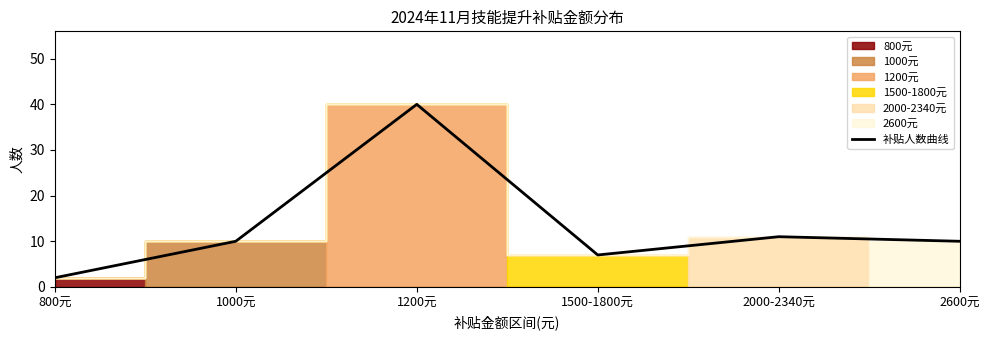

What value does the data have at 1200元, to the nearest 10?

40